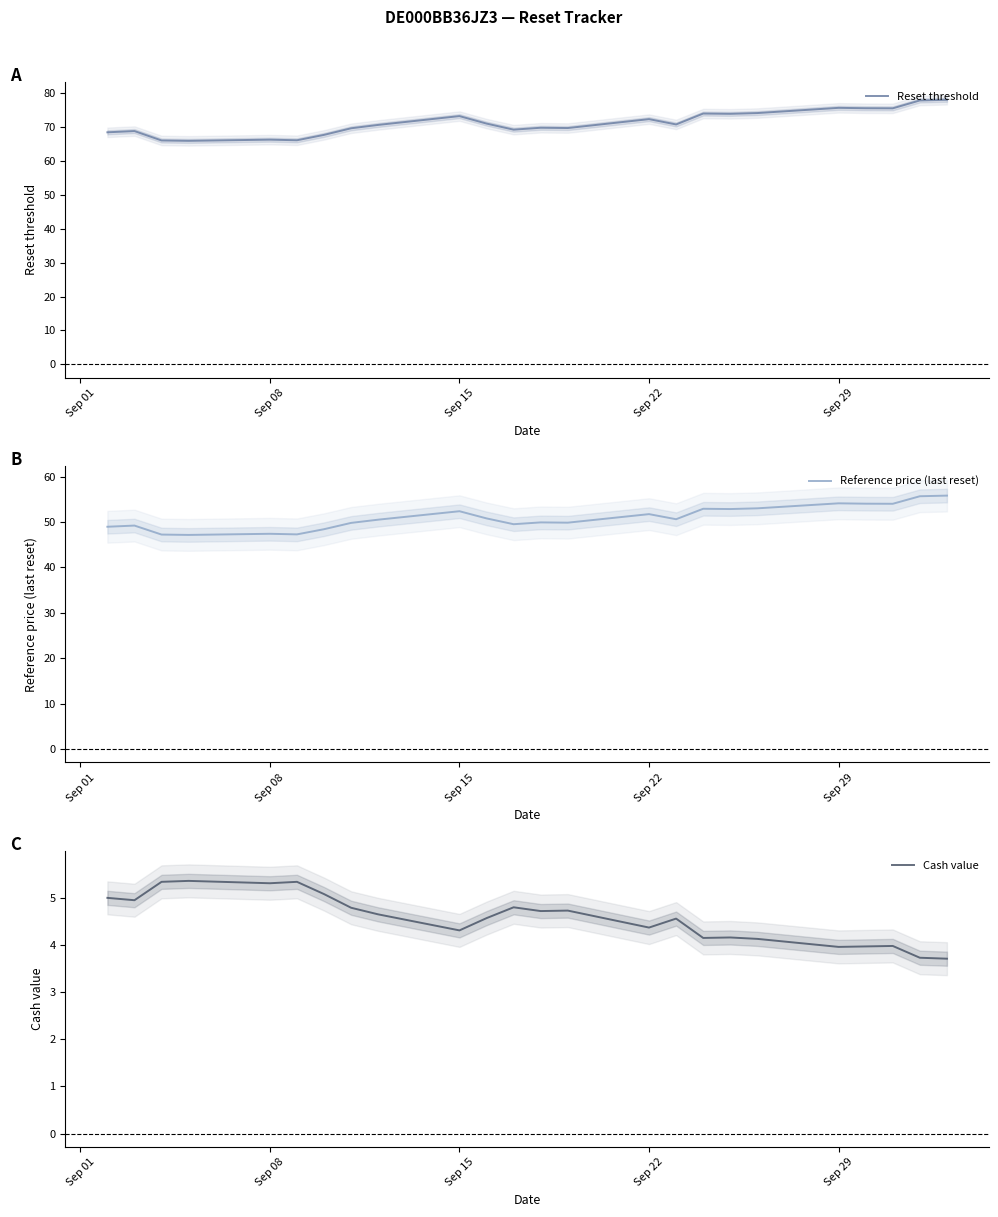

In Reference price (last reset), how many points are higher than both neighbors (excluding endpoints)?

7